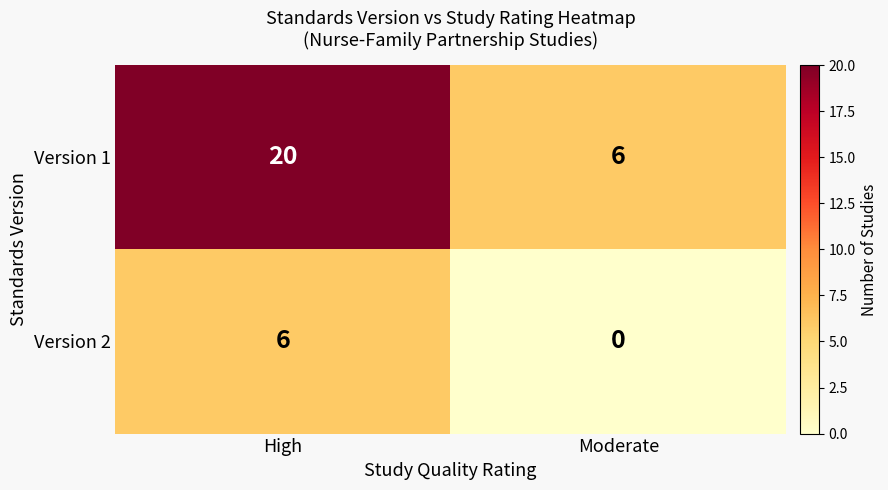

What is the difference between the maximum and minimum values in the Version 1 series?

14